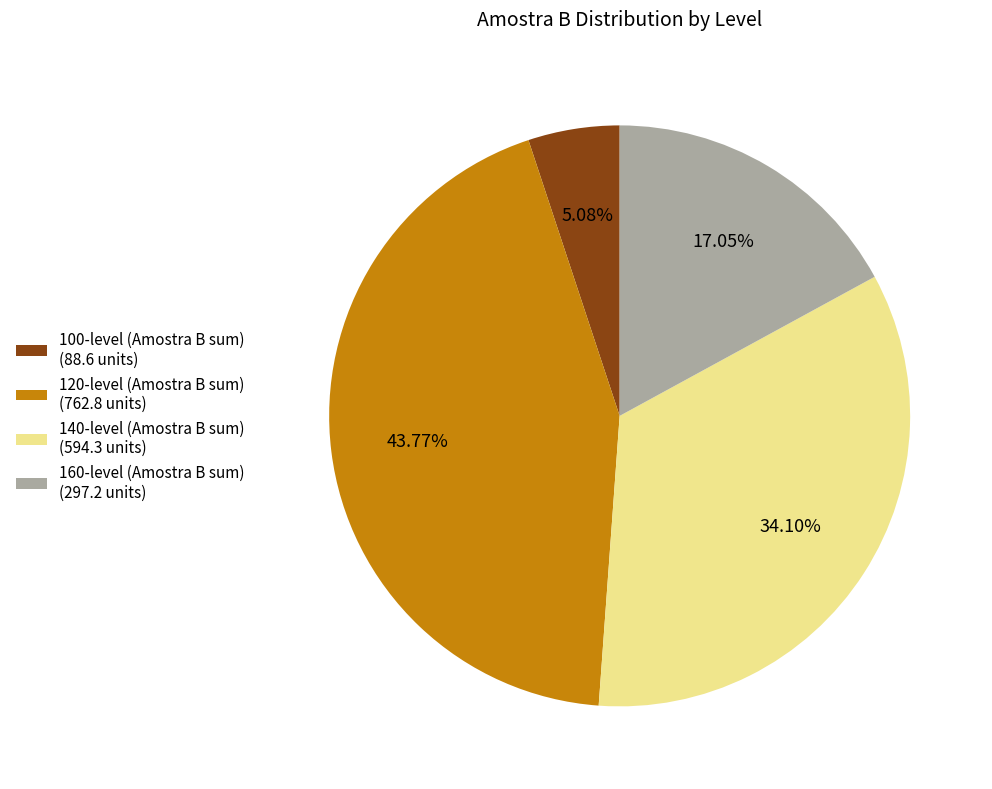

Does any single category account for the majority?

No